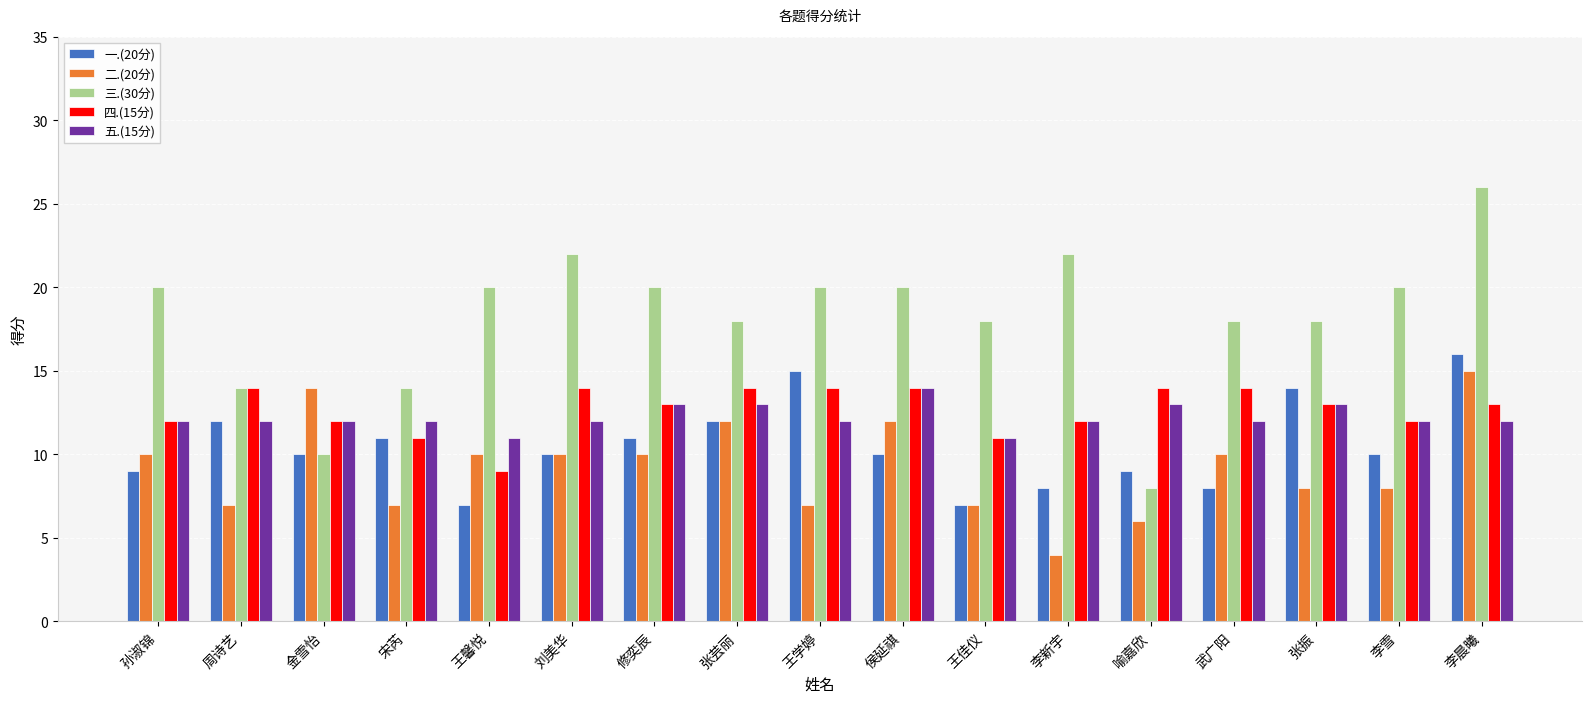

The value of 一.(20分) at 王学婷 is 20. True or false?

False